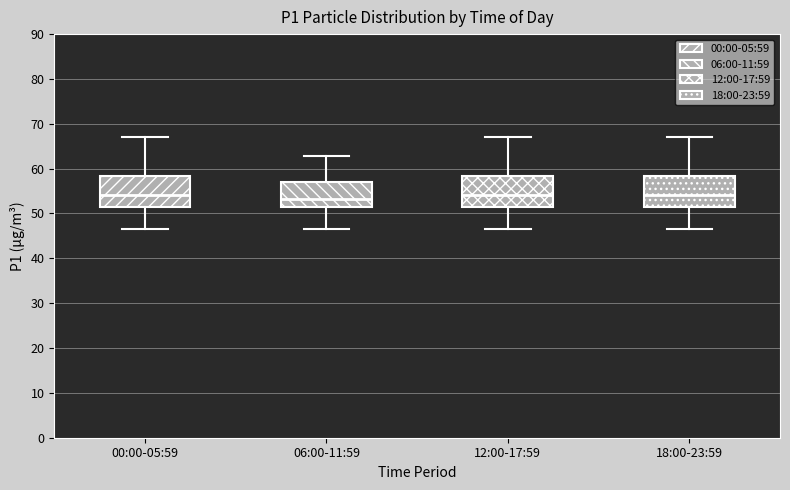

Reading left to right, transcribe this box plot: for each box, give where its median line is, the range the box spans, and where its two whiskers end, as read against the y-axis. The values are not printed on the chart, so give them approximately, as read against the axis.

00:00-05:59: median 54, box 52 to 58, whiskers 47 to 67
06:00-11:59: median 53, box 52 to 57, whiskers 47 to 63
12:00-17:59: median 54, box 51 to 58, whiskers 47 to 67
18:00-23:59: median 54, box 52 to 58, whiskers 47 to 67